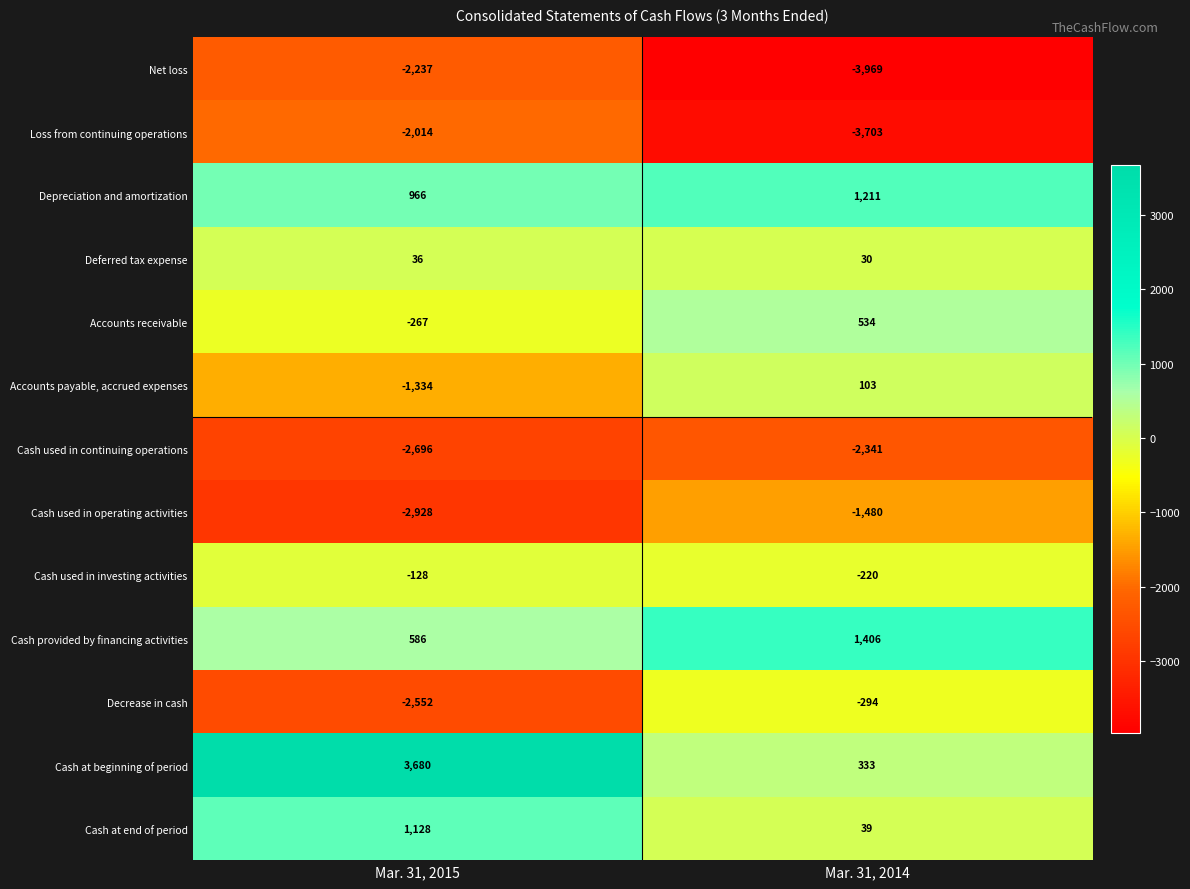

Reading left to right, what are all the values shown in this chart?

Net loss: Mar. 31, 2015=-2237	Mar. 31, 2014=-3969
Loss from continuing operations: Mar. 31, 2015=-2014	Mar. 31, 2014=-3703
Depreciation and amortization: Mar. 31, 2015=966	Mar. 31, 2014=1211
Deferred tax expense: Mar. 31, 2015=36	Mar. 31, 2014=30
Accounts receivable: Mar. 31, 2015=-267	Mar. 31, 2014=534
Accounts payable, accrued expenses: Mar. 31, 2015=-1334	Mar. 31, 2014=103
Cash used in continuing operations: Mar. 31, 2015=-2696	Mar. 31, 2014=-2341
Cash used in operating activities: Mar. 31, 2015=-2928	Mar. 31, 2014=-1480
Cash used in investing activities: Mar. 31, 2015=-128	Mar. 31, 2014=-220
Cash provided by financing activities: Mar. 31, 2015=586	Mar. 31, 2014=1406
Decrease in cash: Mar. 31, 2015=-2552	Mar. 31, 2014=-294
Cash at beginning of period: Mar. 31, 2015=3680	Mar. 31, 2014=333
Cash at end of period: Mar. 31, 2015=1128	Mar. 31, 2014=39